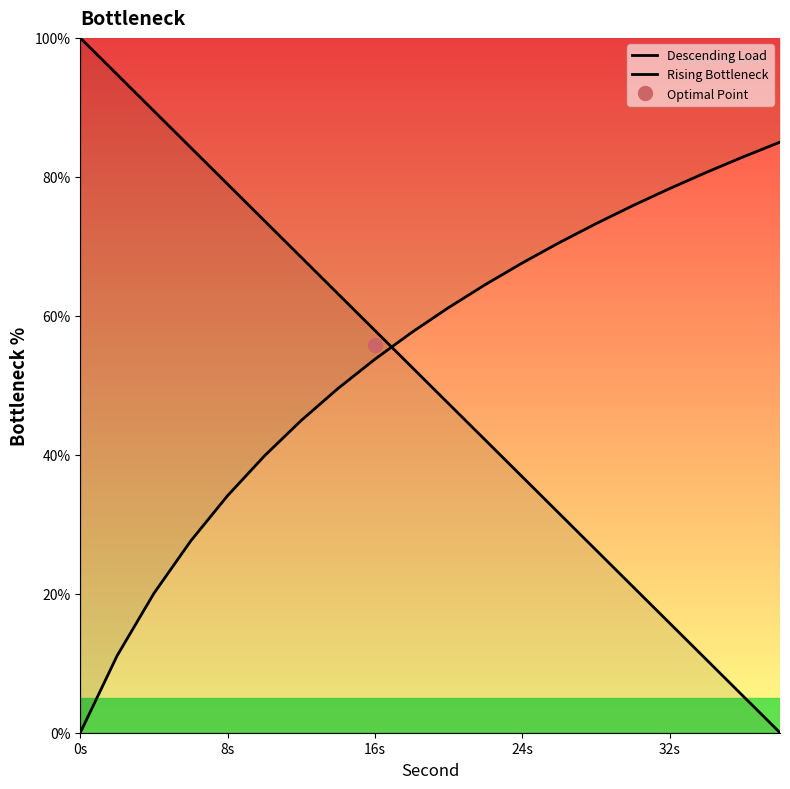

How many categories are shown in the chart?

20